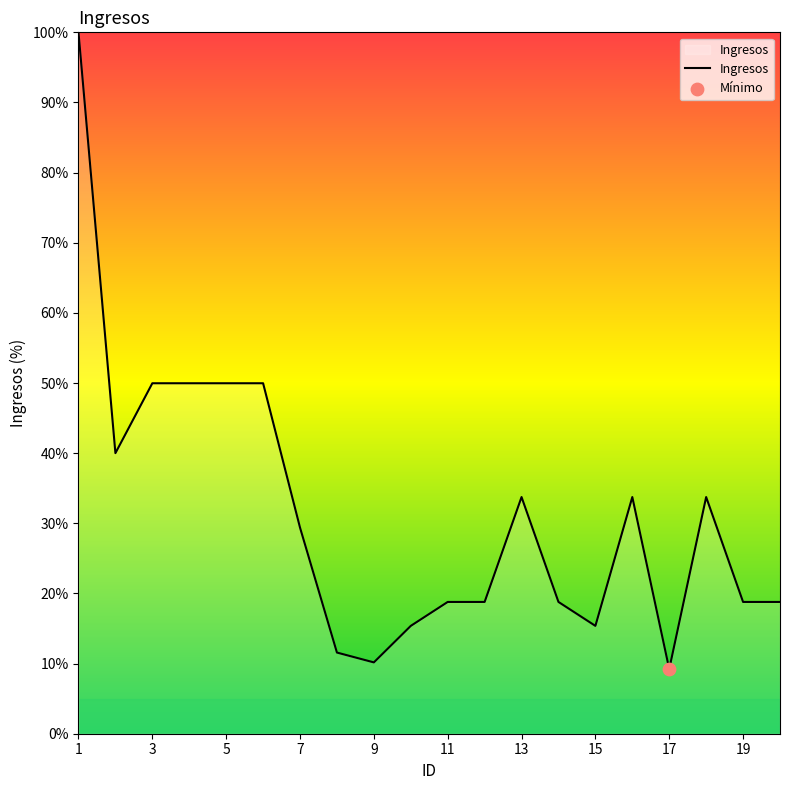

What is the greatest value displayed?

100.0